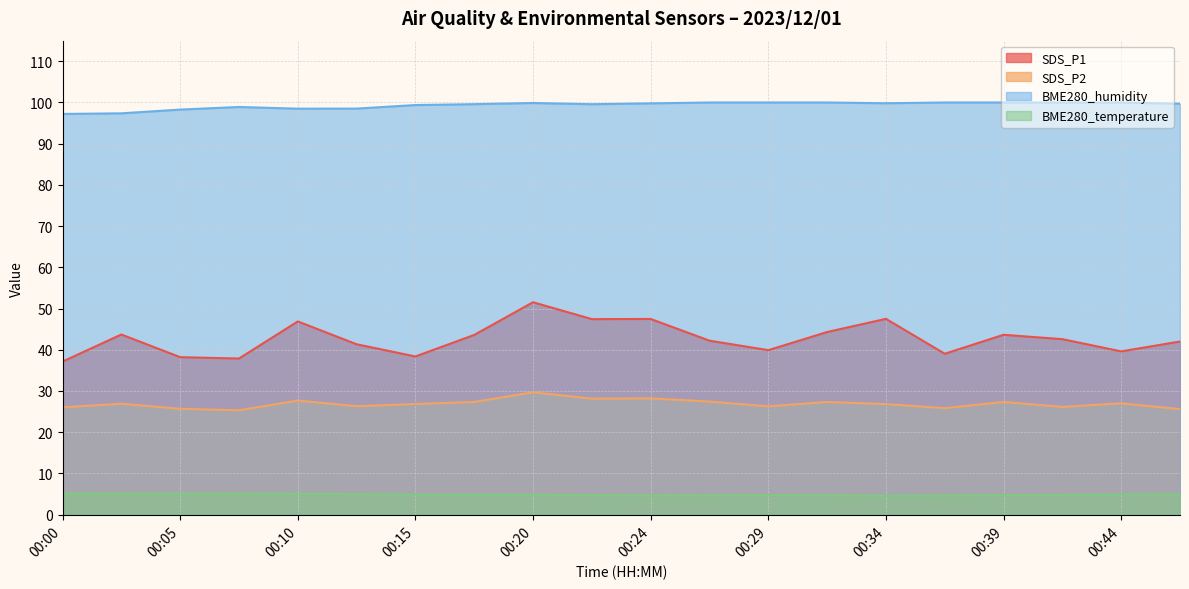

List the labels in order of BME280_humidity value, smallest first.

00:00, 00:02, 00:05, 00:10, 00:12, 00:07, 00:15, 00:22, 00:17, 00:46, 00:24, 00:34, 00:20, 00:27, 00:29, 00:32, 00:37, 00:39, 00:42, 00:44